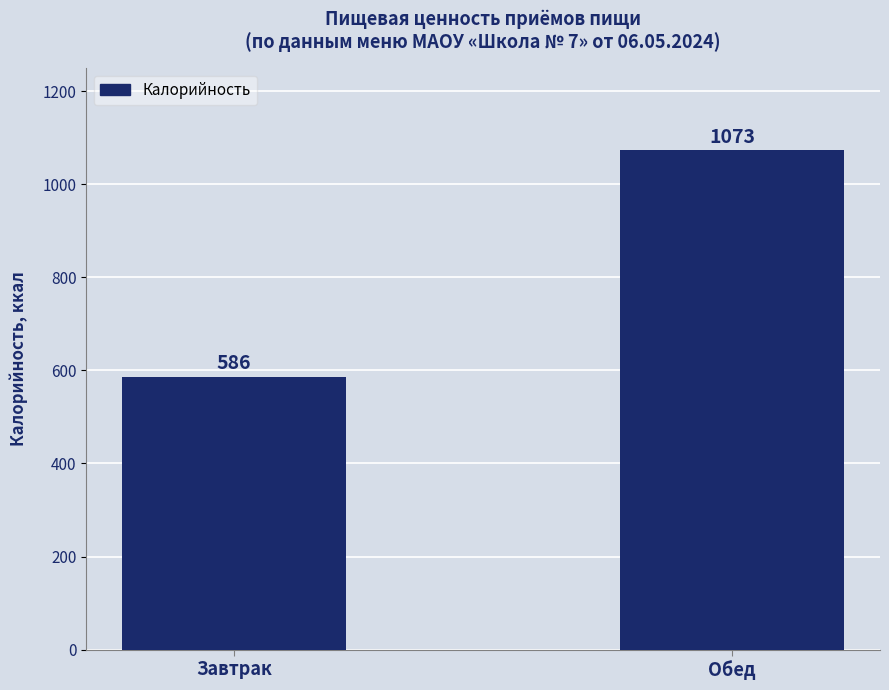

List the labels in order of value, smallest first.

Завтрак, Обед